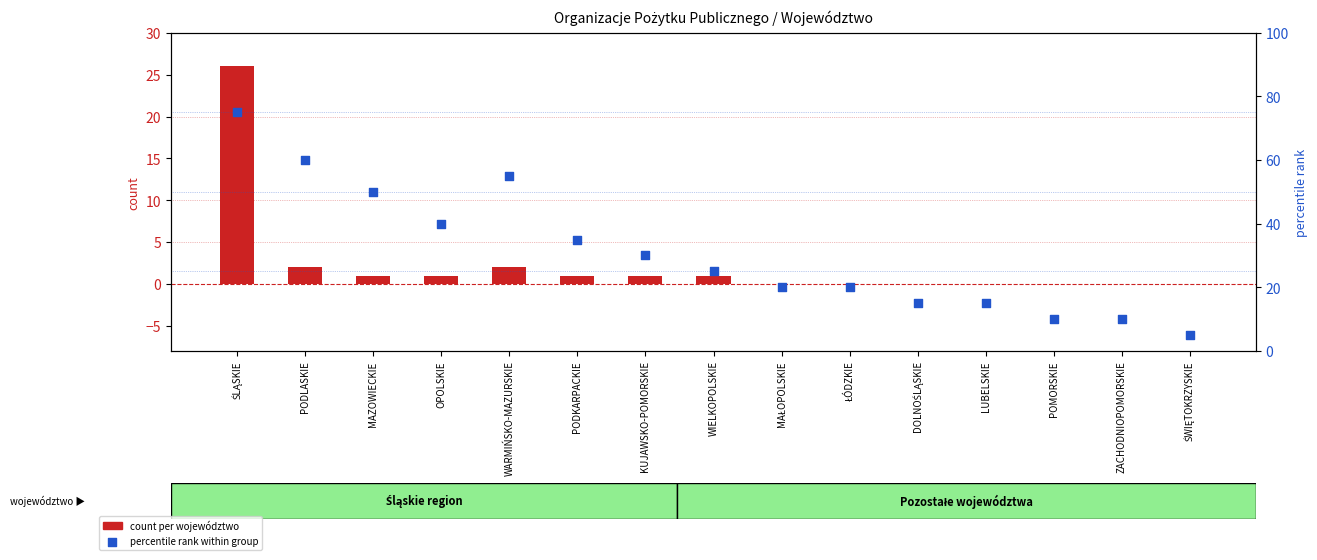

What are all the series names shown in the legend?

count per województwo, percentile rank within group